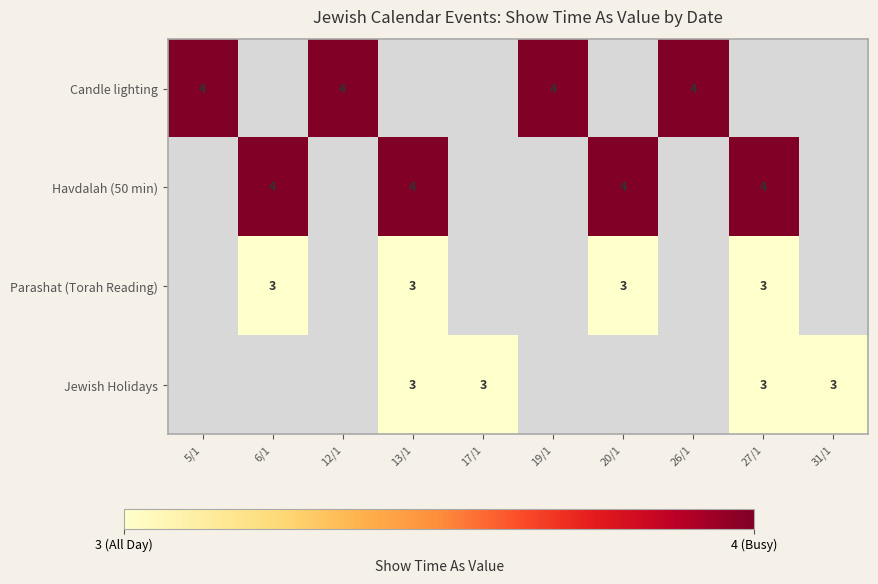

The Havdalah (50 min) series shows 4 at 13/1. True or false?

True